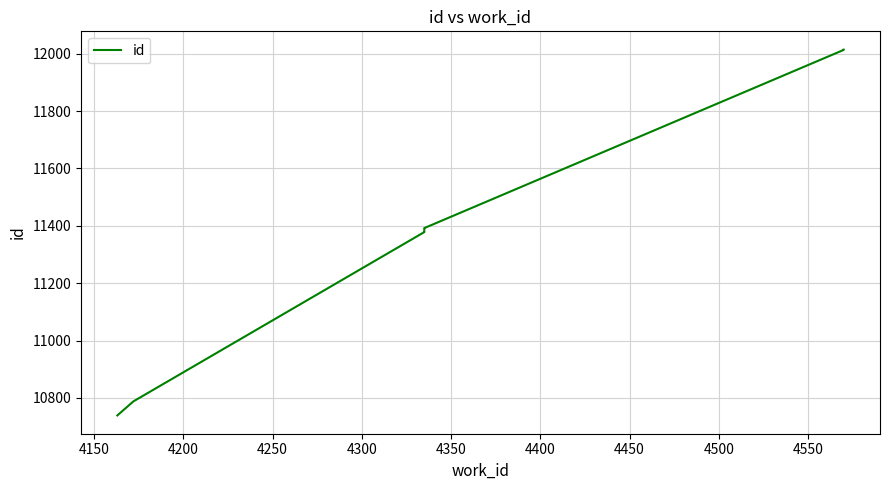

What is the sum of all values?

113871